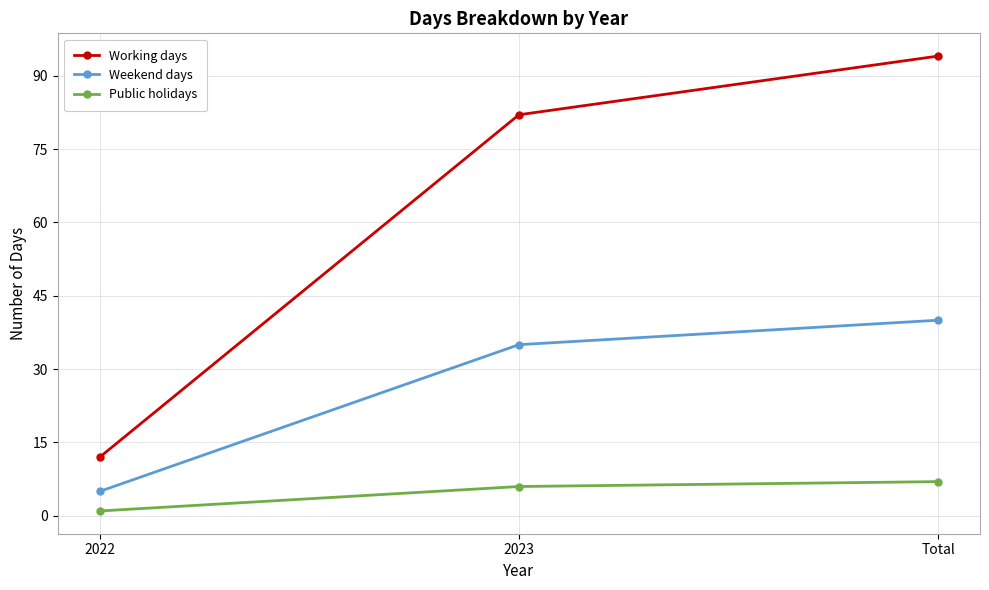

Which series changed the most between 2022 and 2023?

Working days